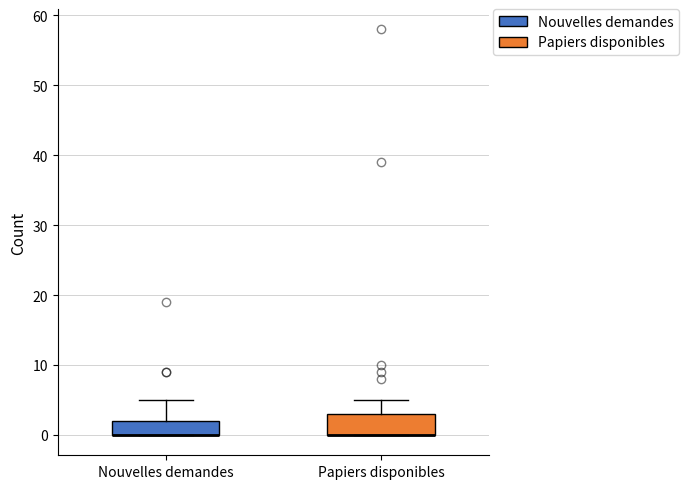

Comparing the boxes themselves (not the whiskers), which one is the tallest?

Papiers disponibles